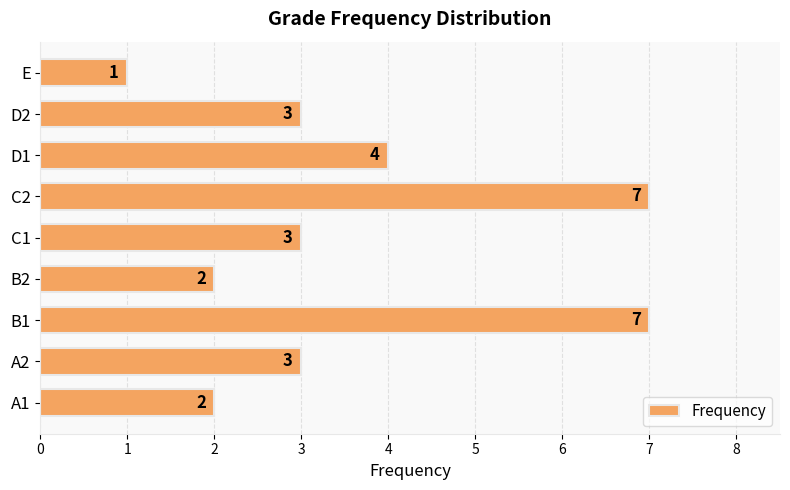

How many data points are less than 3?

3